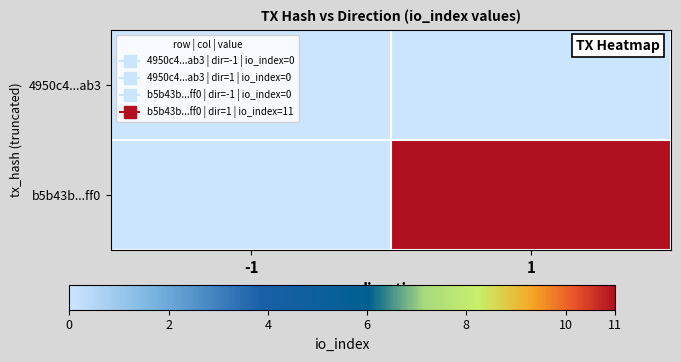

At which category does the chart reach its peak across all series?

1